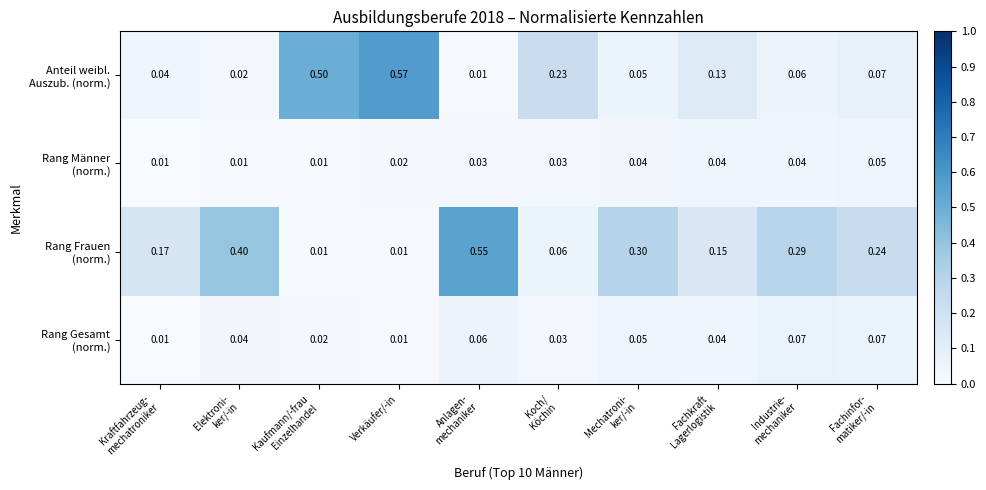

At which category is the sum across all series the highest?

Anlagen-
mechaniker